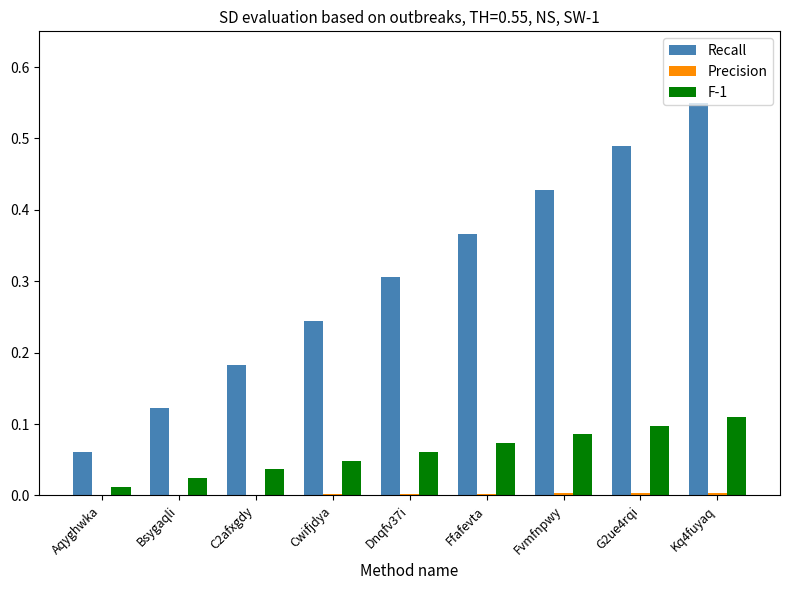

Between Bsygaqli and G2ue4rqi, which series saw the biggest shift?

Recall